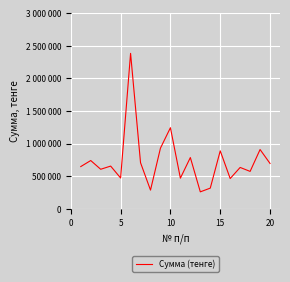

Does the chart have visible grid lines?

Yes